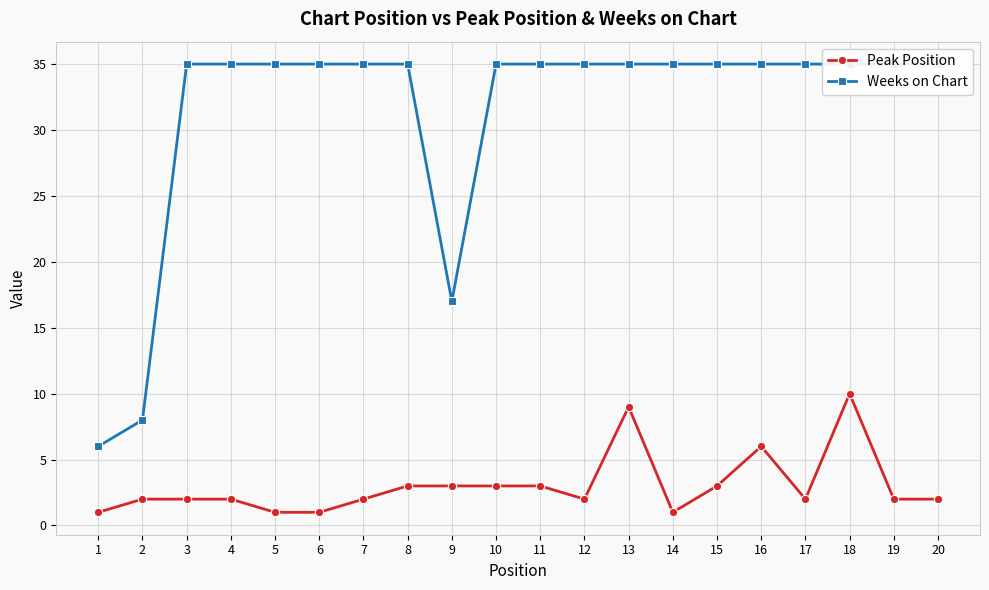

Reading left to right, extract all data points from this chart.

Peak Position: 1=1	2=2	3=2	4=2	5=1	6=1	7=2	8=3	9=3	10=3	11=3	12=2	13=9	14=1	15=3	16=6	17=2	18=10	19=2	20=2
Weeks on Chart: 1=6	2=8	3=35	4=35	5=35	6=35	7=35	8=35	9=17	10=35	11=35	12=35	13=35	14=35	15=35	16=35	17=35	18=35	19=35	20=35